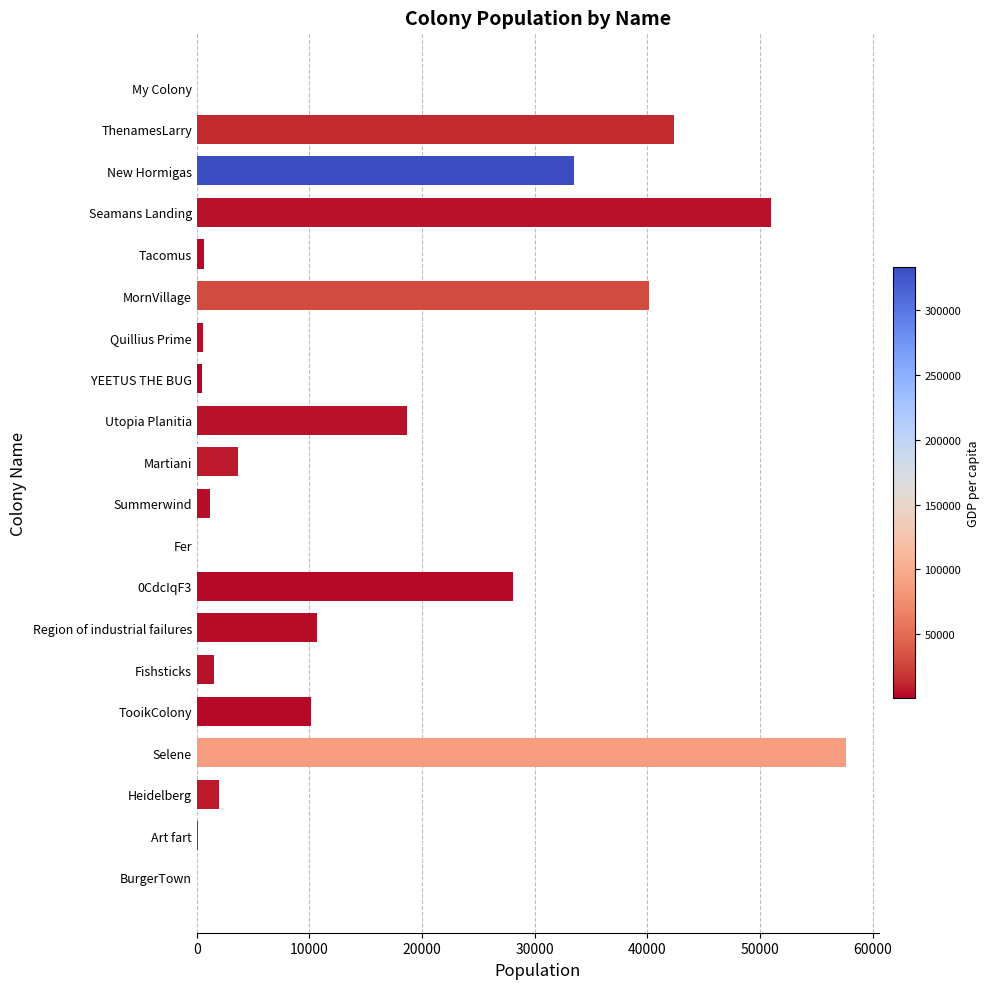

What is the ratio of the value at Selene to the value at Seamans Landing?

1.1